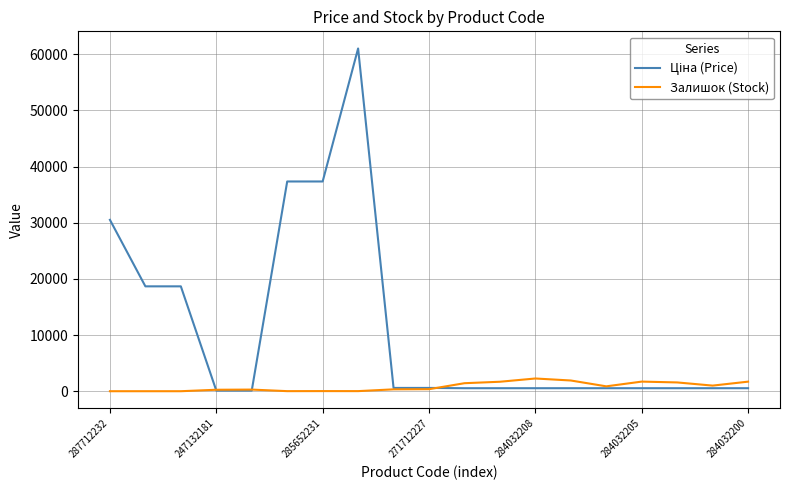

Which series has the largest total across all categories?

Ціна (Price)